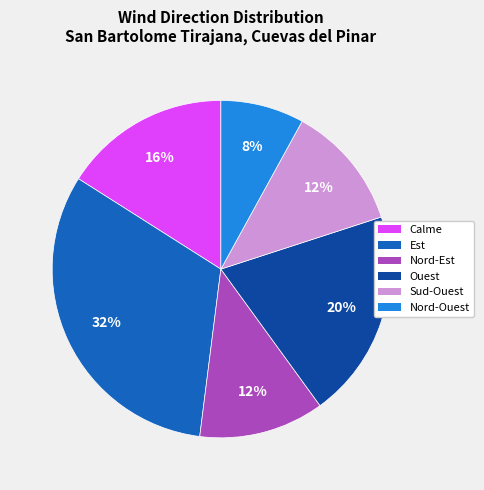

Is there any slice that represents more than half of the pie?

No